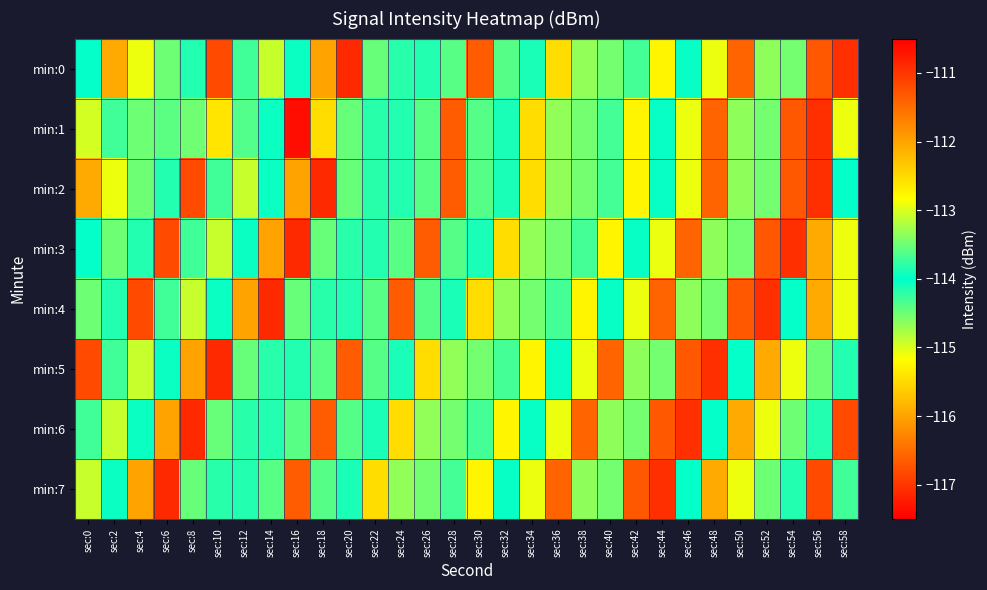

Which series has the widest spread of values?

min:0